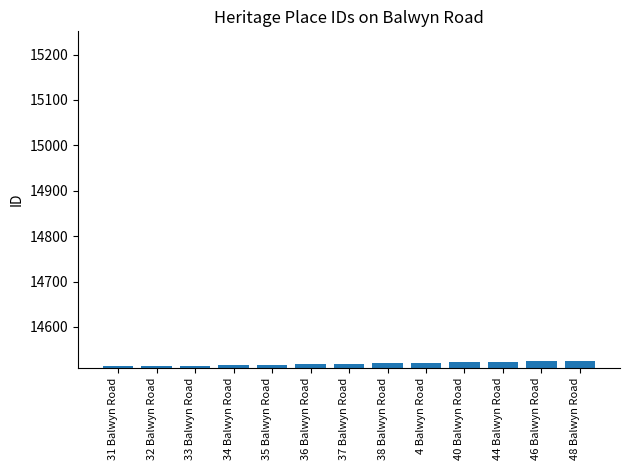

What is the label of the 1st bar from the left?

31 Balwyn Road